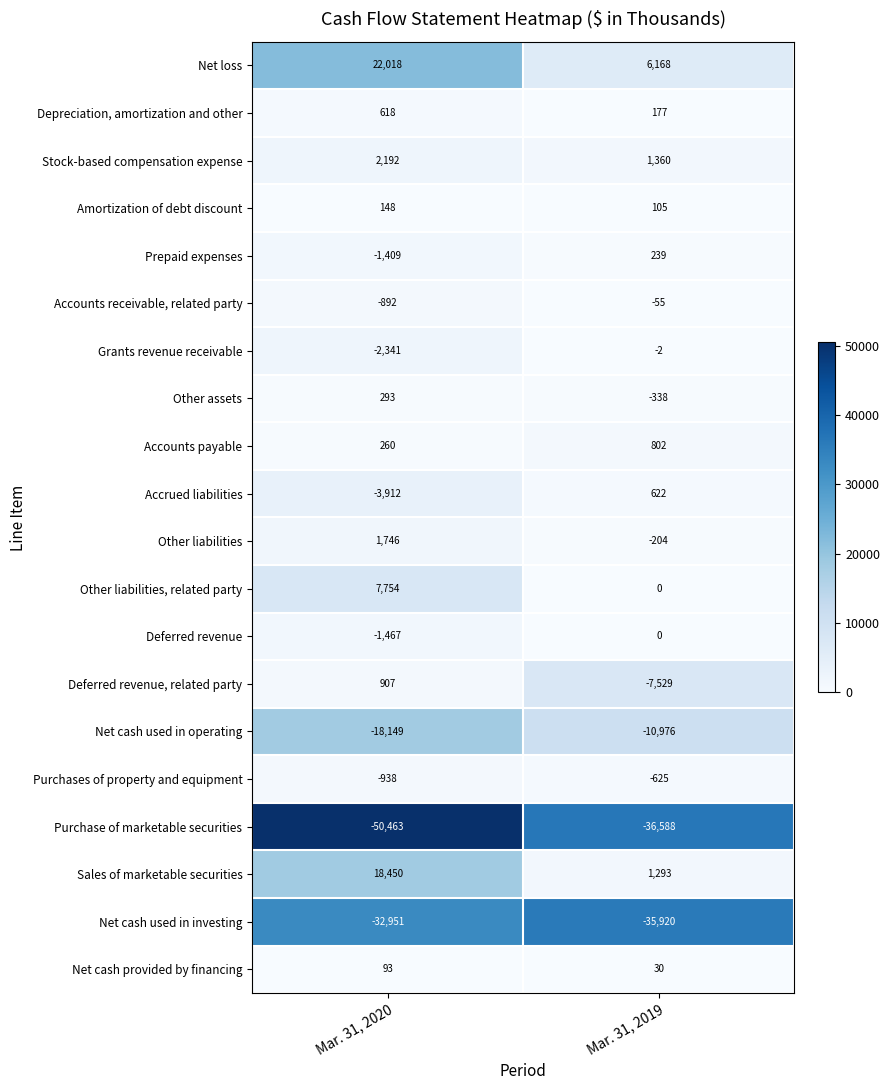

What is the sum of the Net cash provided by financing values at Mar. 31, 2020 and Mar. 31, 2019?

123